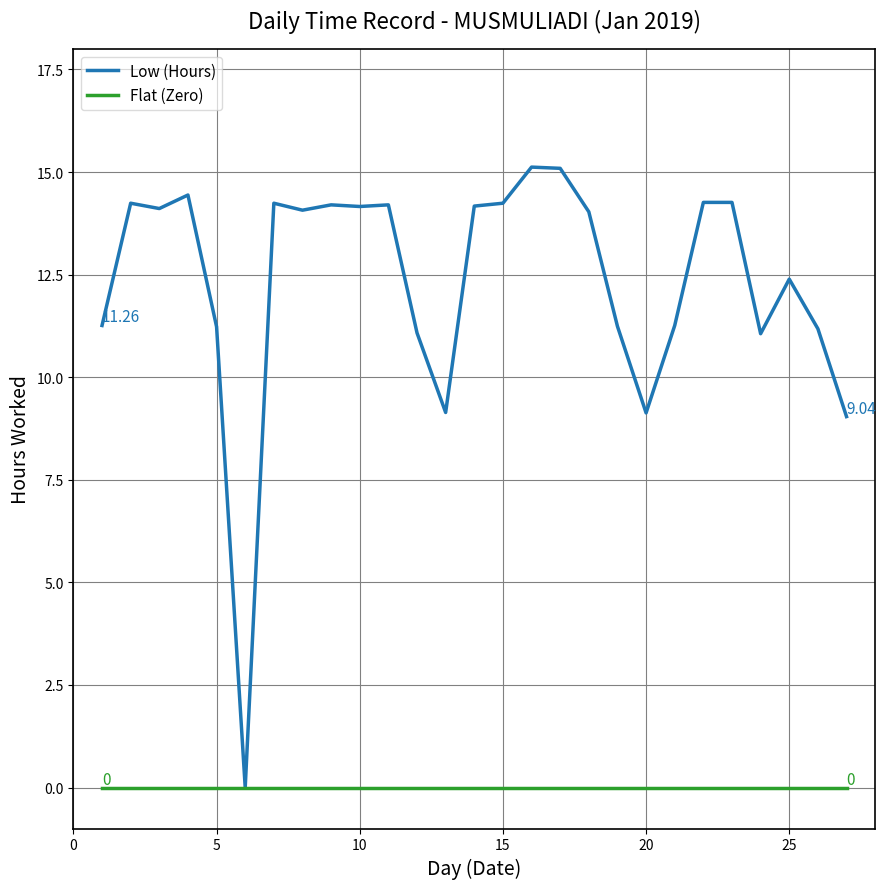

Which series has the widest spread of values?

Low (Hours)